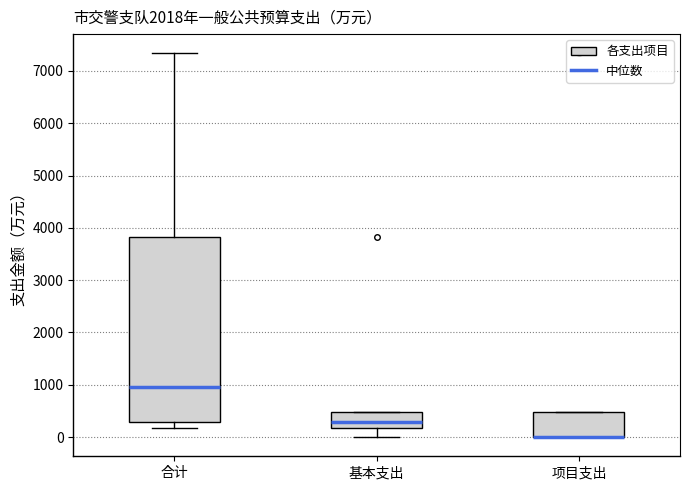

Reading left to right, transcribe this box plot: for each box, give where its median line is, the range the box spans, and where its two whiskers end, as read against the y-axis. The values are not printed on the chart, so give them approximately, as read against the axis.

合计: median 1000, box 300 to 3800, whiskers 200 to 7300
基本支出: median 300, box 200 to 500, whiskers 0 to 500
项目支出: median 0 (drawn on the box's lower edge), box 0 to 500, whiskers 0 to 500